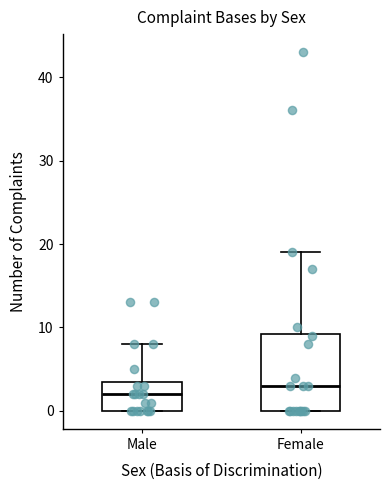

Reading left to right, transcribe this box plot: for each box, give where its median line is, the range the box spans, and where its two whiskers end, as read against the y-axis. The values are not printed on the chart, so give them approximately, as read against the axis.

Male: median 2, box 0 to 4, whiskers 0 to 8
Female: median 3, box 0 to 9, whiskers 0 to 19